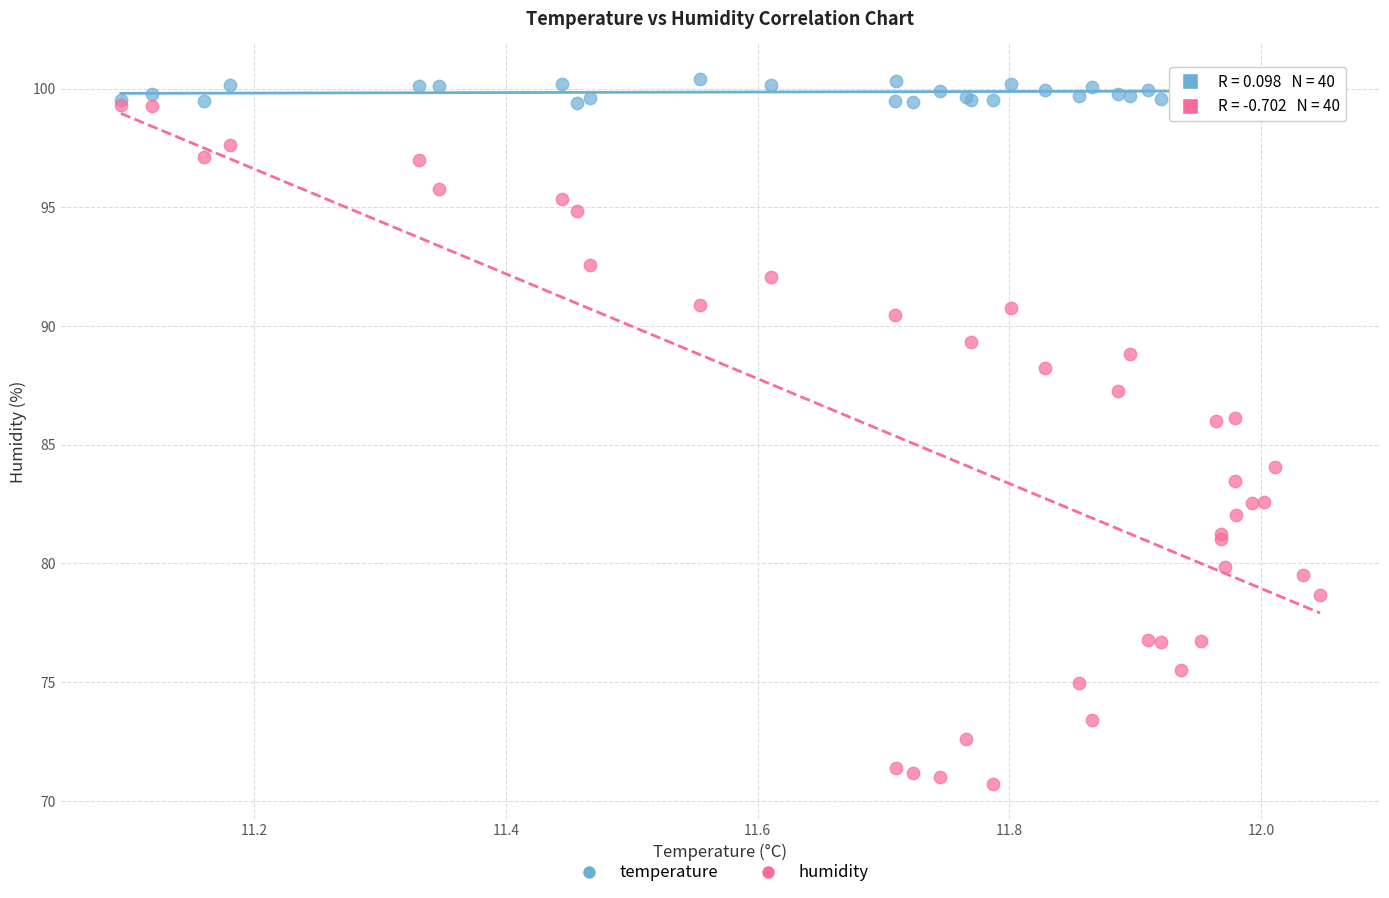

Which series contains the lowest Y value?

humidity